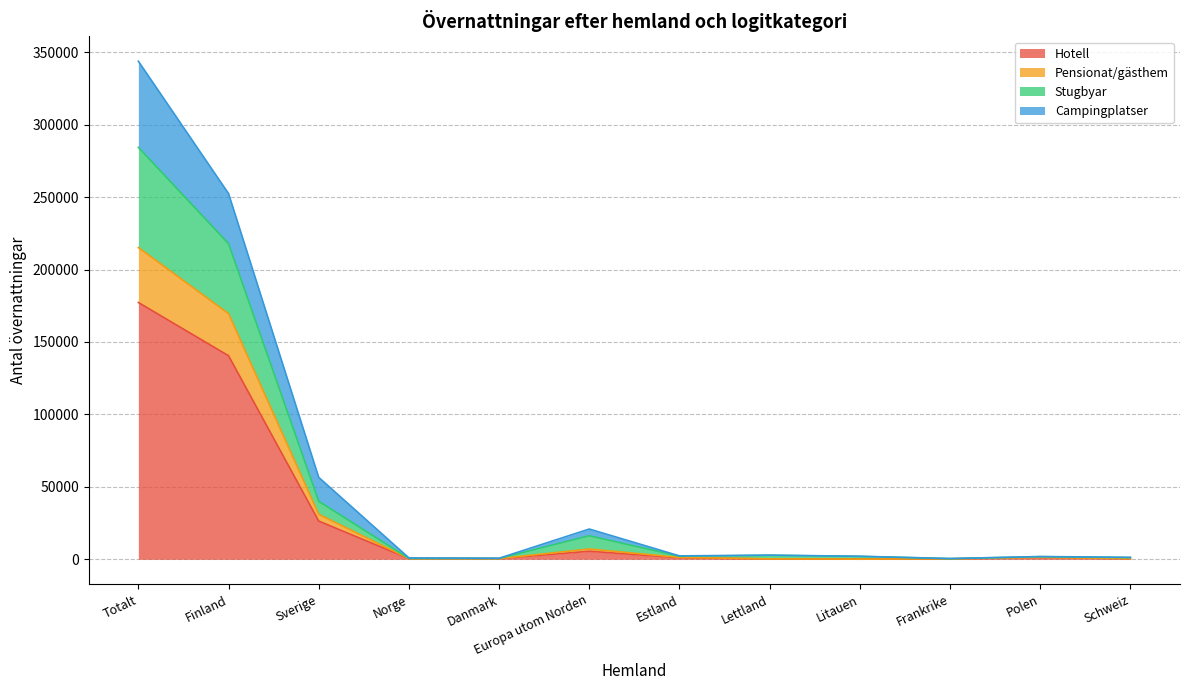

At how many categories does at least one series exceed 108742?

2